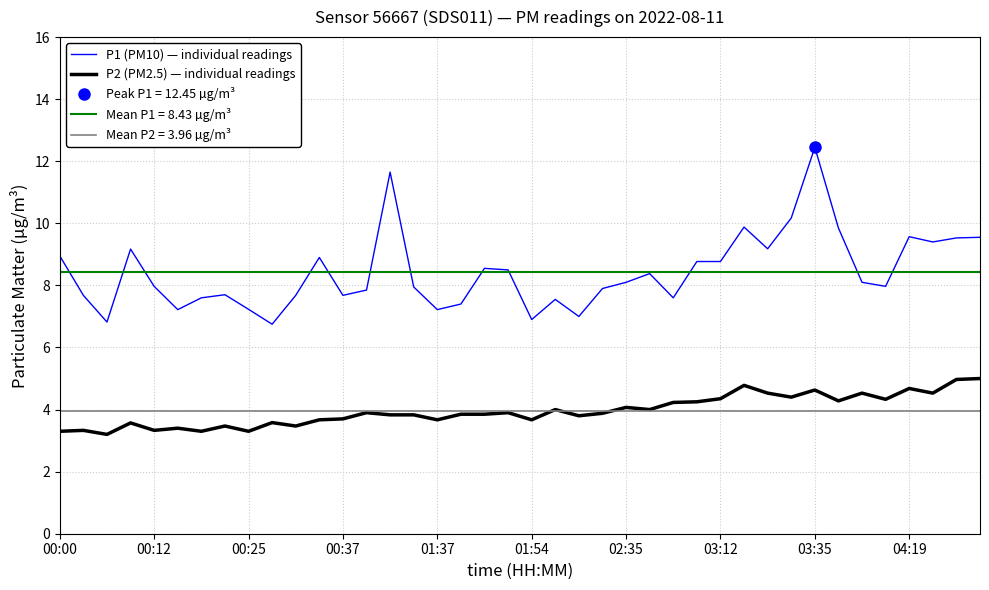

What is the difference between the highest and lowest values at 23?

4.0